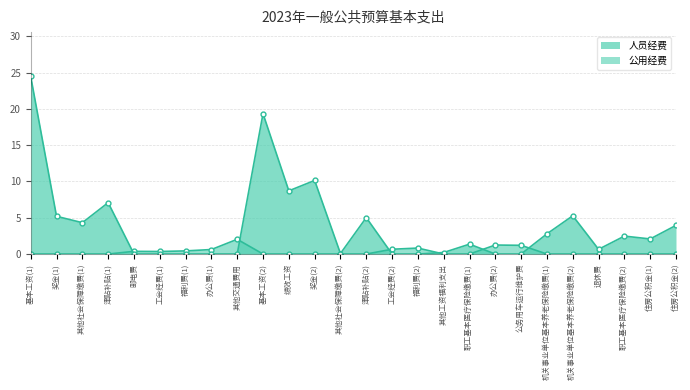

What is the label of the 23rd point from the left?

退休费